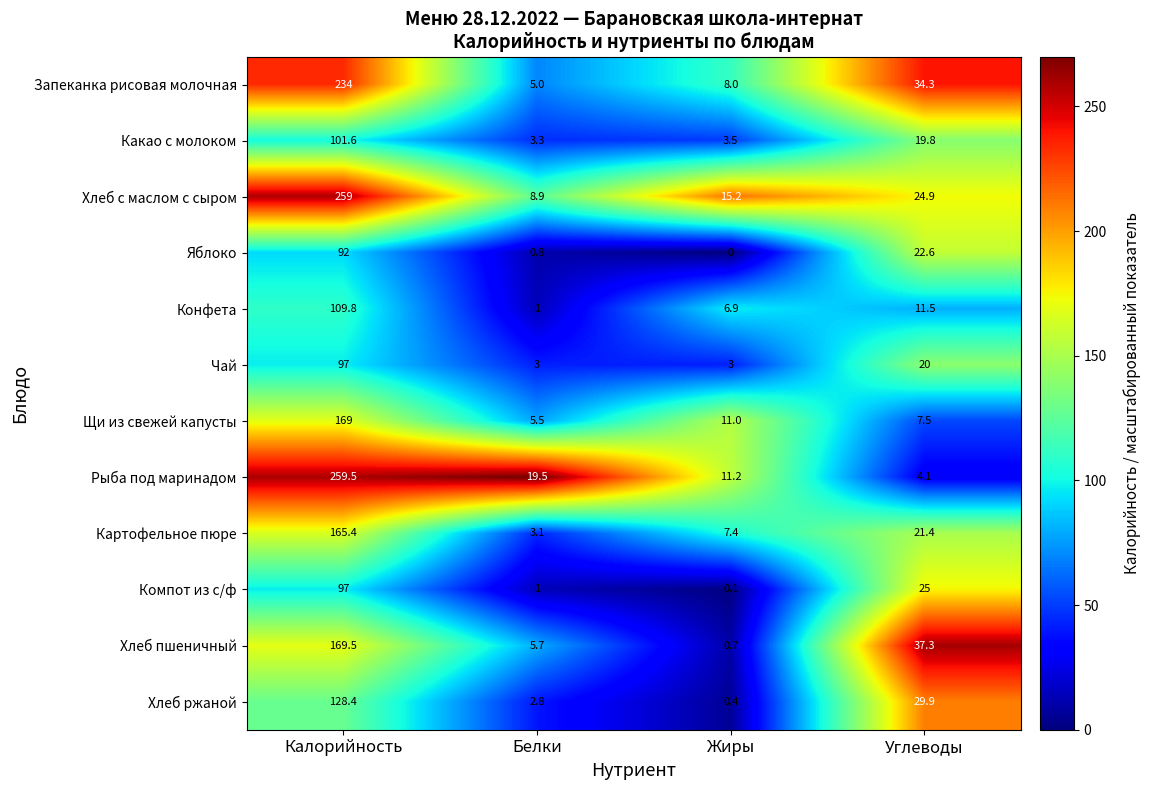

Which series has the widest spread of values?

Рыба под маринадом